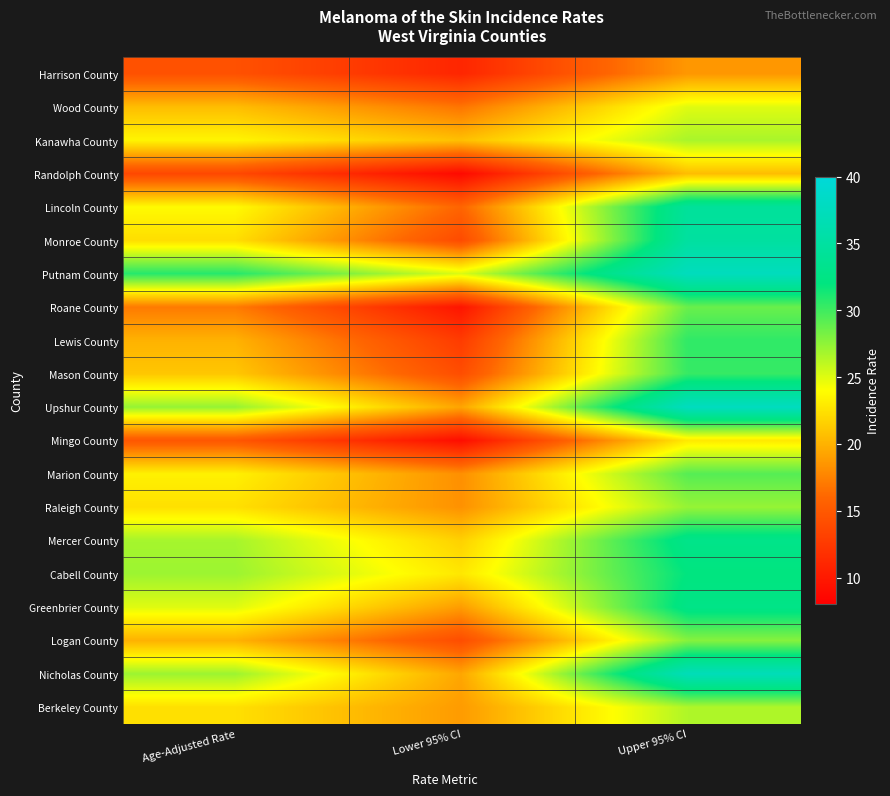

Reading left to right, transcribe all the data shown in this chart.

Harrison County: Age-Adjusted Rate=14.4	Lower 95% CI=11.0	Upper 95% CI=18.6
Wood County: Age-Adjusted Rate=20.6	Lower 95% CI=16.8	Upper 95% CI=25.0
Kanawha County: Age-Adjusted Rate=23.5	Lower 95% CI=20.7	Upper 95% CI=26.7
Randolph County: Age-Adjusted Rate=13.7	Lower 95% CI=8.8	Upper 95% CI=20.6
Lincoln County: Age-Adjusted Rate=23.8	Lower 95% CI=15.9	Upper 95% CI=34.4
Monroe County: Age-Adjusted Rate=22.3	Lower 95% CI=13.9	Upper 95% CI=34.9
Putnam County: Age-Adjusted Rate=30.8	Lower 95% CI=25.1	Upper 95% CI=37.5
Roane County: Age-Adjusted Rate=17.1	Lower 95% CI=9.7	Upper 95% CI=28.7
Lewis County: Age-Adjusted Rate=20.0	Lower 95% CI=12.7	Upper 95% CI=30.5
Mason County: Age-Adjusted Rate=21.1	Lower 95% CI=14.1	Upper 95% CI=30.3
Upshur County: Age-Adjusted Rate=27.3	Lower 95% CI=19.3	Upper 95% CI=37.7
Mingo County: Age-Adjusted Rate=14.8	Lower 95% CI=9.1	Upper 95% CI=22.9
Marion County: Age-Adjusted Rate=23.3	Lower 95% CI=18.2	Upper 95% CI=29.3
Raleigh County: Age-Adjusted Rate=22.4	Lower 95% CI=18.3	Upper 95% CI=27.3
Mercer County: Age-Adjusted Rate=26.8	Lower 95% CI=21.6	Upper 95% CI=32.9
Cabell County: Age-Adjusted Rate=27.1	Lower 95% CI=22.8	Upper 95% CI=32.0
Greenbrier County: Age-Adjusted Rate=25.0	Lower 95% CI=18.9	Upper 95% CI=32.7
Logan County: Age-Adjusted Rate=20.0	Lower 95% CI=14.1	Upper 95% CI=27.8
Nicholas County: Age-Adjusted Rate=27.1	Lower 95% CI=19.4	Upper 95% CI=37.1
Berkeley County: Age-Adjusted Rate=22.4	Lower 95% CI=18.8	Upper 95% CI=26.5